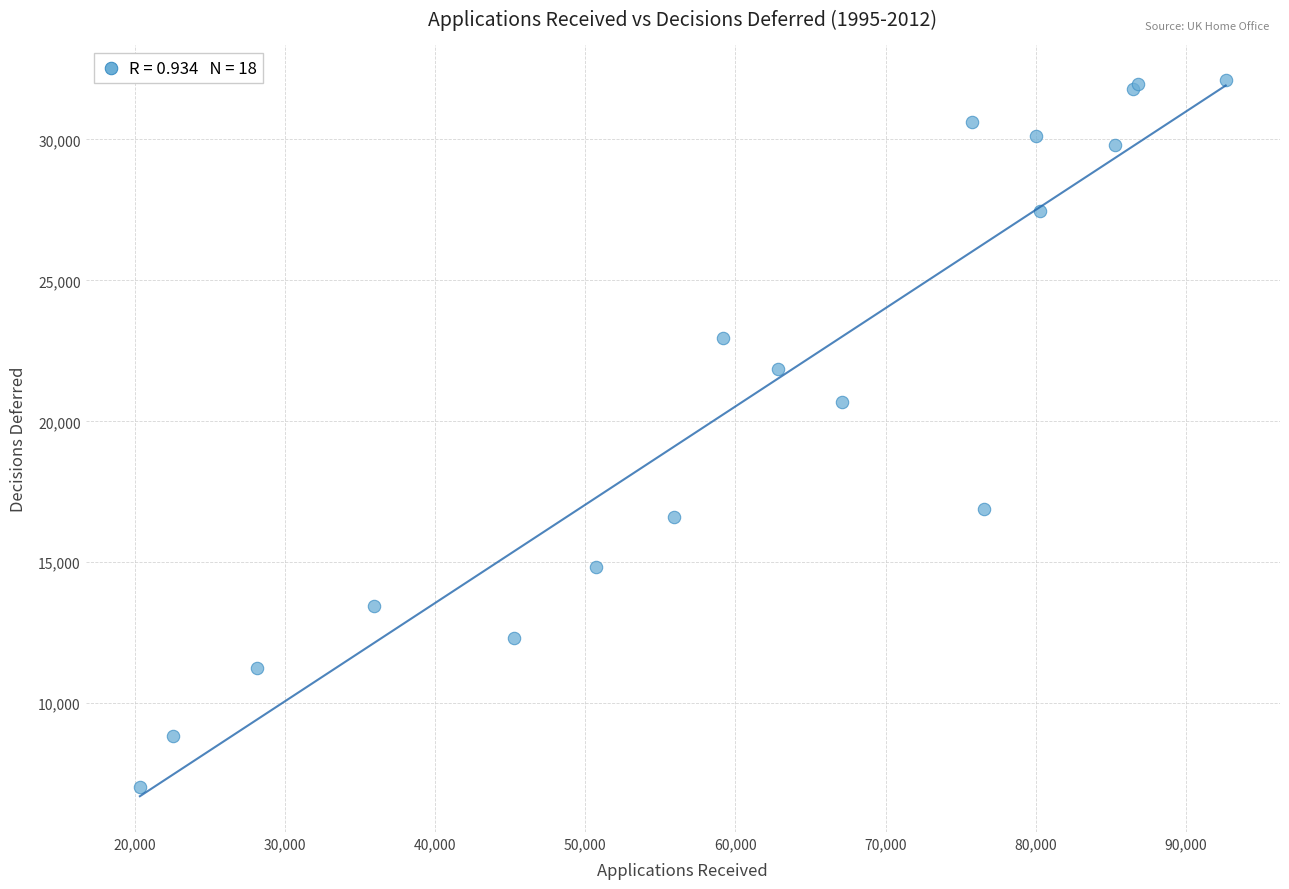

What Y value in the scatter plot is closest to 19562?

20701